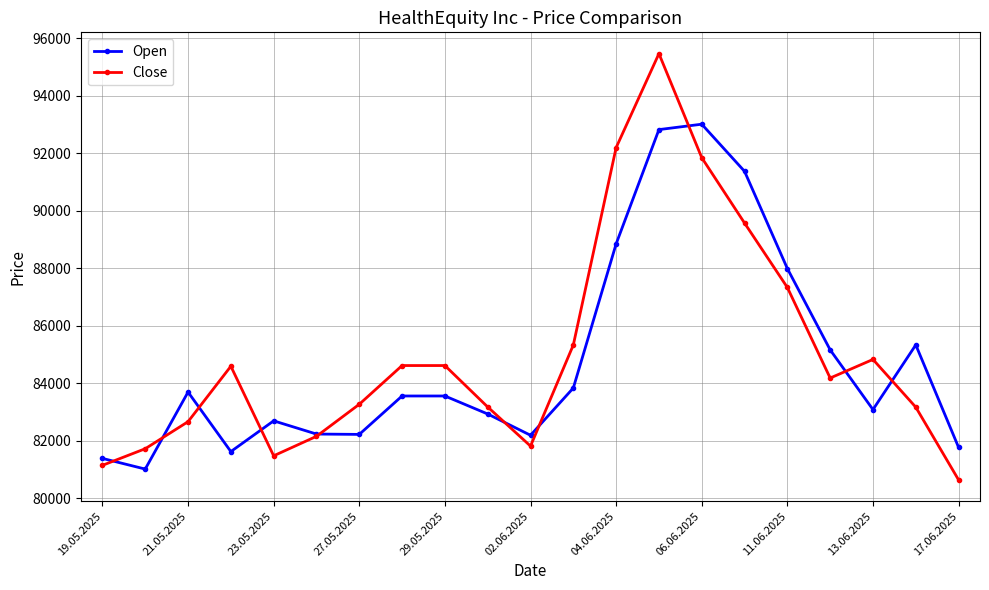

Which series has the largest range (max minus min)?

Close